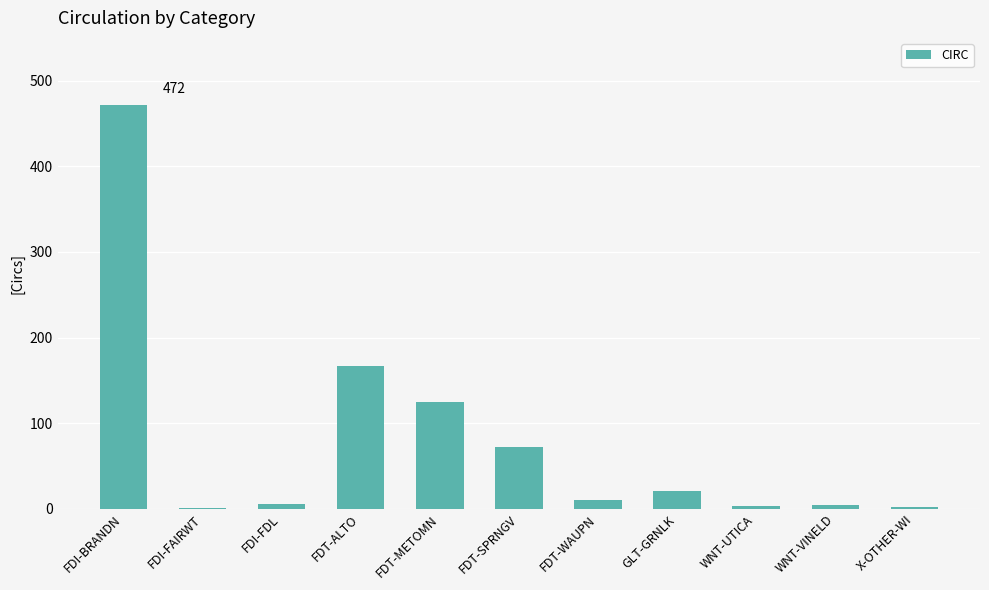

True or false: the data shows 125 at FDT-METOMN.

True